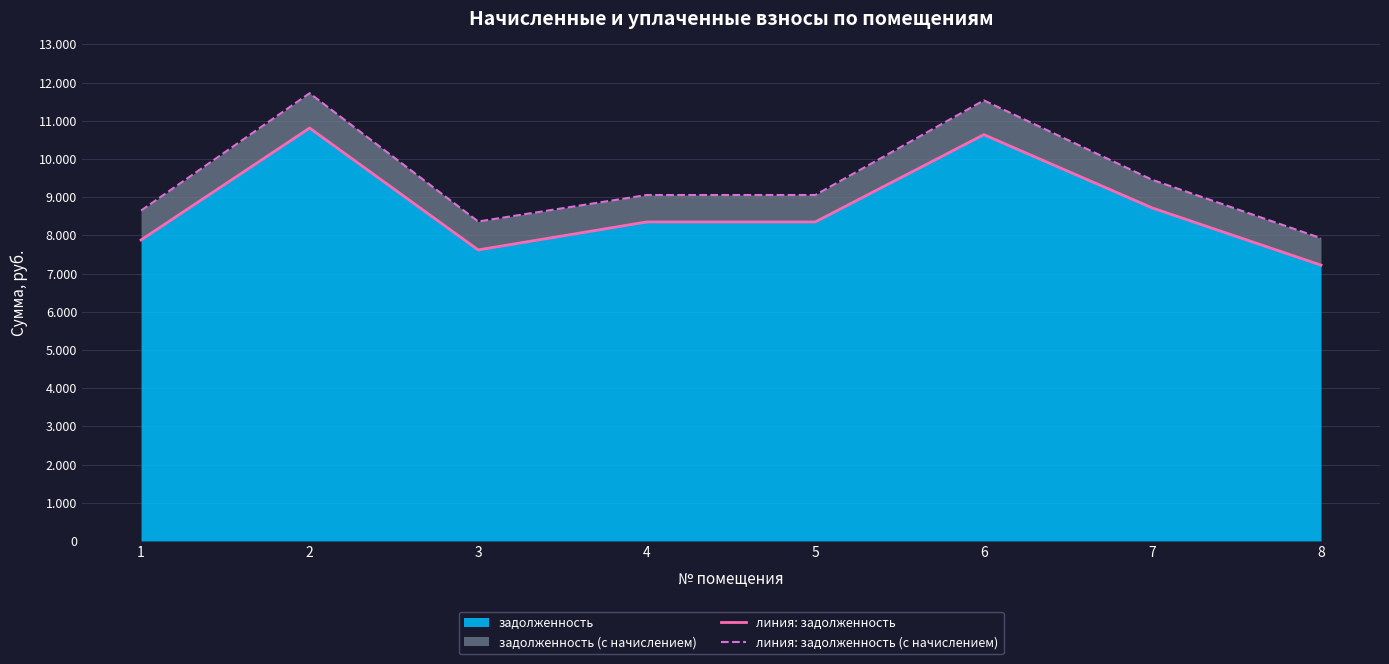

Where is линия: задолженность nearest to the value 9015?

7